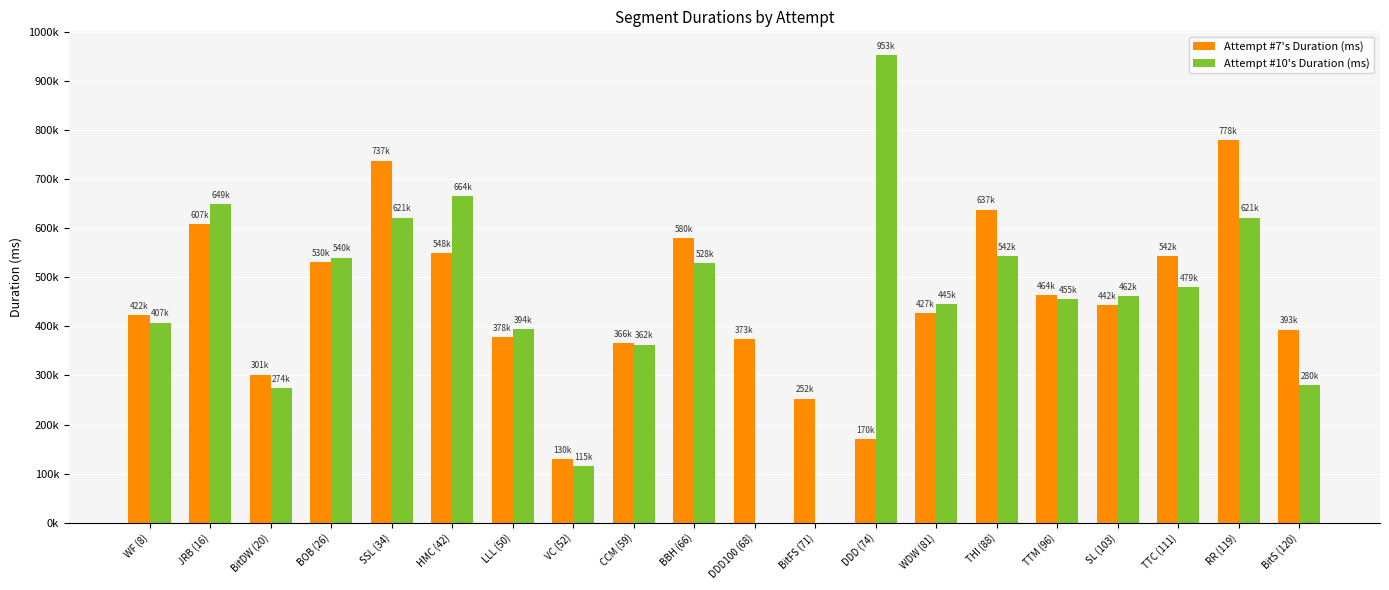

Which series changed the most between BitDW (20) and BOB (26)?

Attempt #10's Duration (ms)